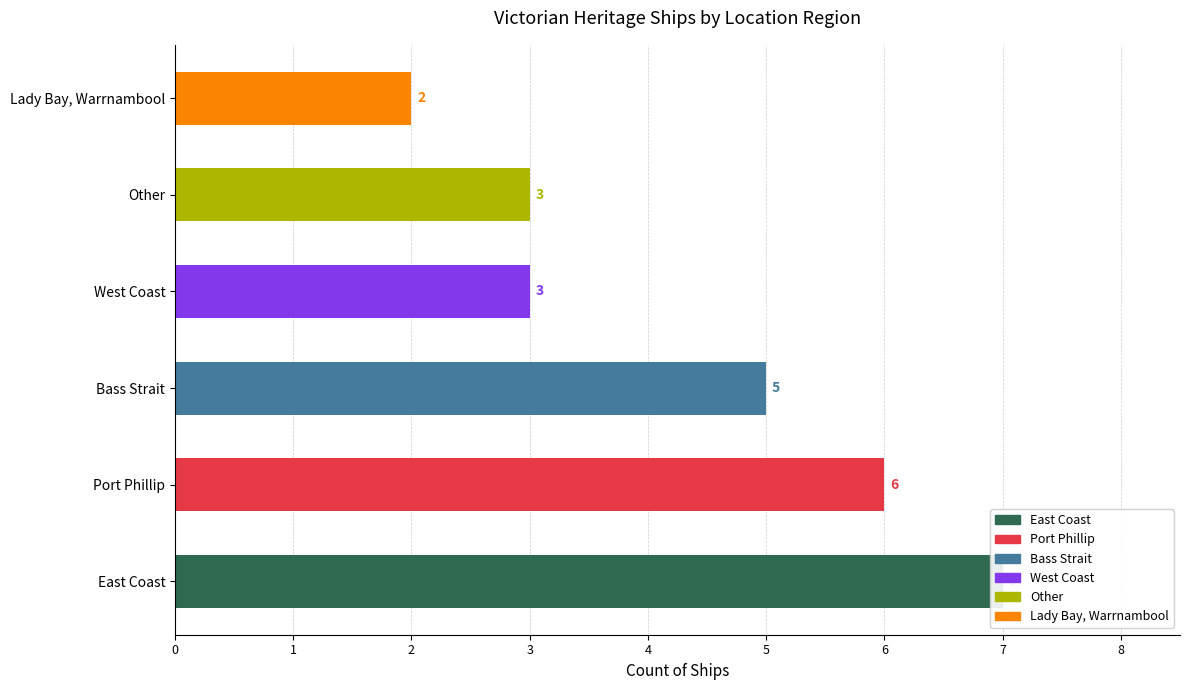

Where does the data first go above 5?

Port Phillip